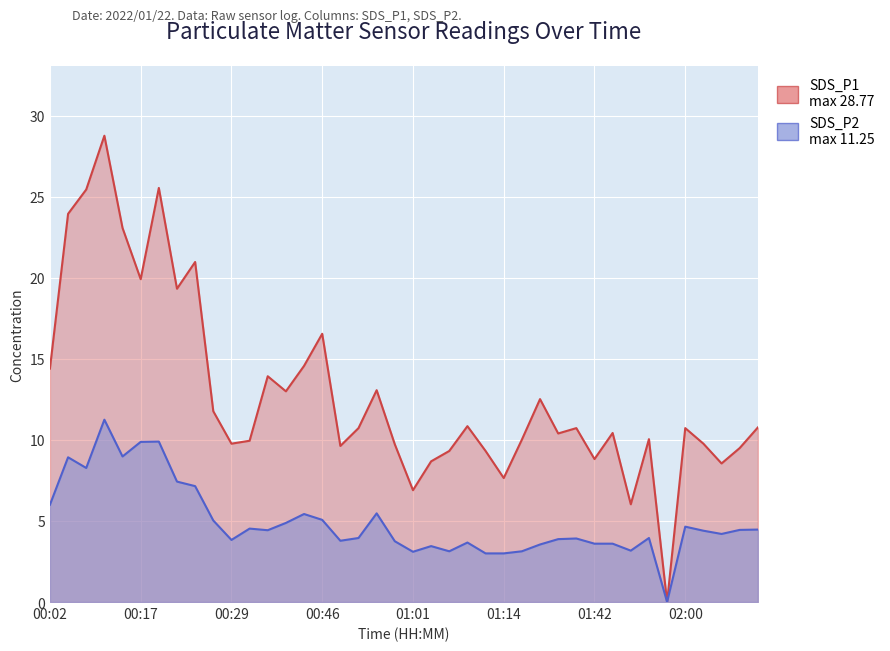

True or false: SDS_P2 and SDS_P1 intersect in this chart.

False